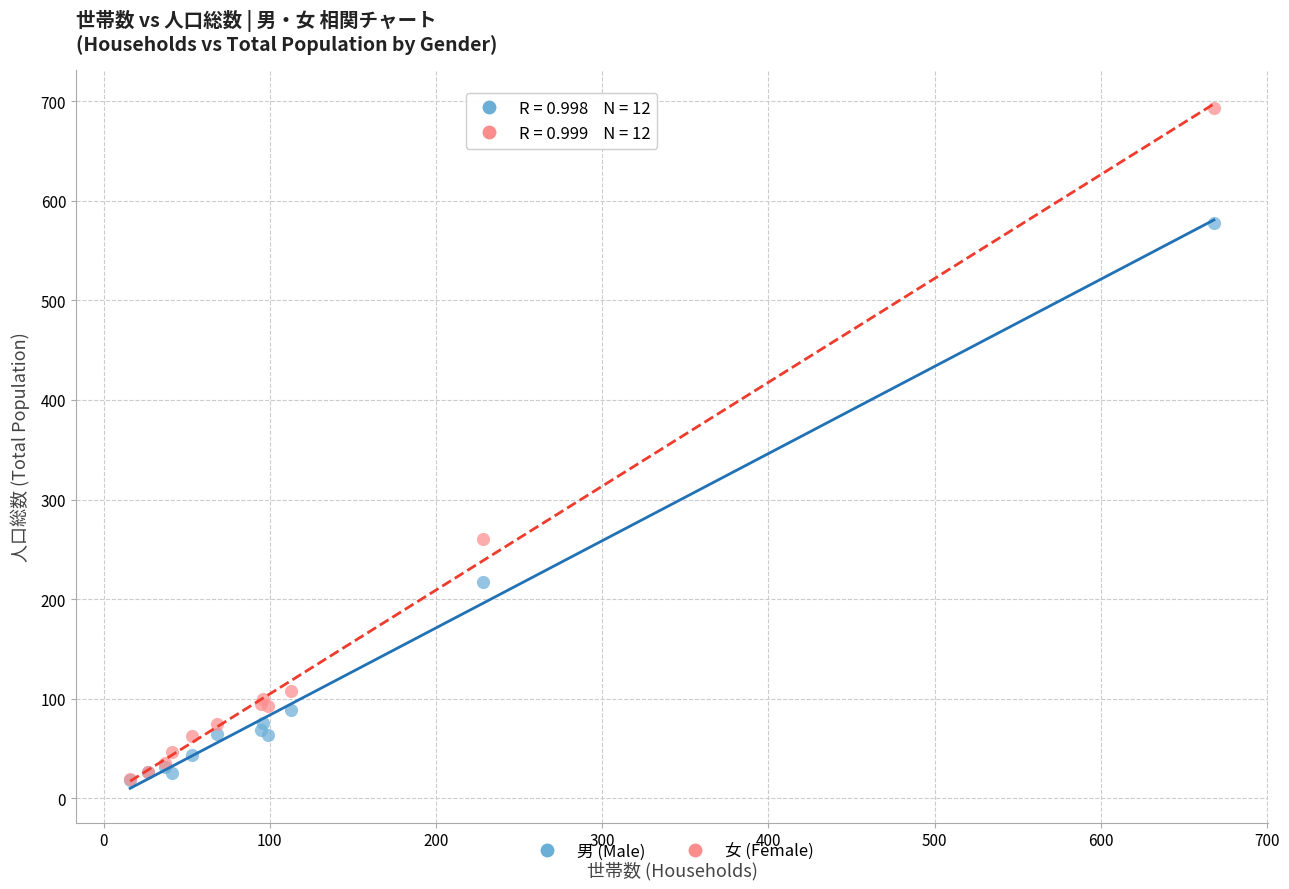

In the 女 (Female) series, what Y value is closest to 356?

260